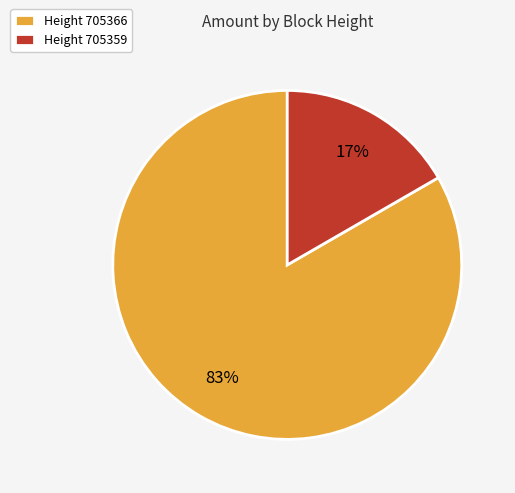

Is it true that Height 705359 is 17% of the pie?

True